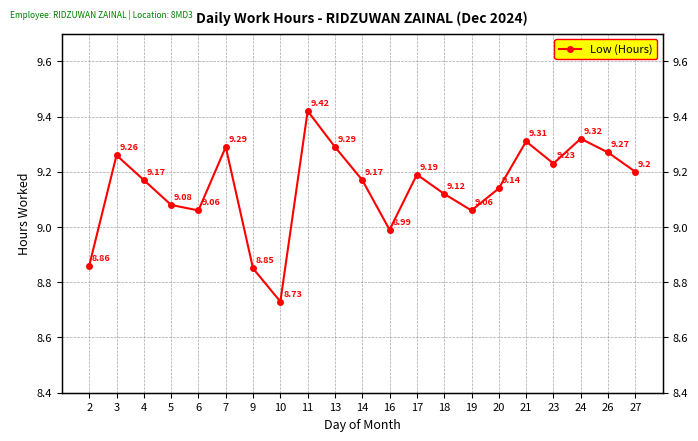

Reading right to left, what are all the values shown in this chart?

27=9.2	26=9.3	24=9.3	23=9.2	21=9.3	20=9.1	19=9.1	18=9.1	17=9.2	16=9.0	14=9.2	13=9.3	11=9.4	10=8.7	9=8.8	7=9.3	6=9.1	5=9.1	4=9.2	3=9.3	2=8.9